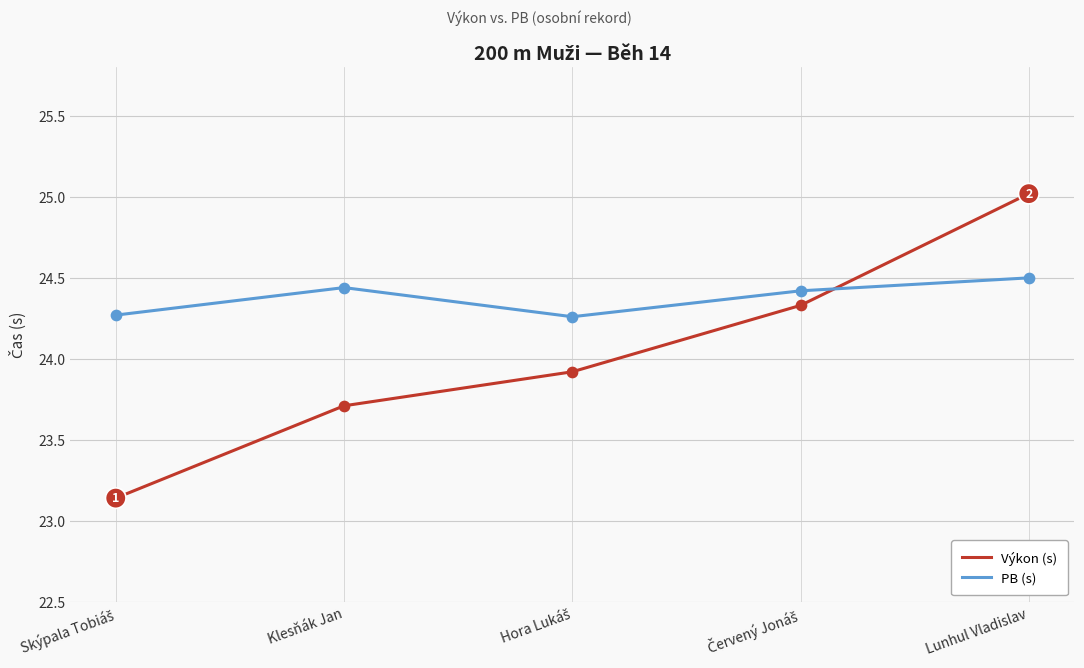

Which series has the largest range (max minus min)?

Výkon (s)